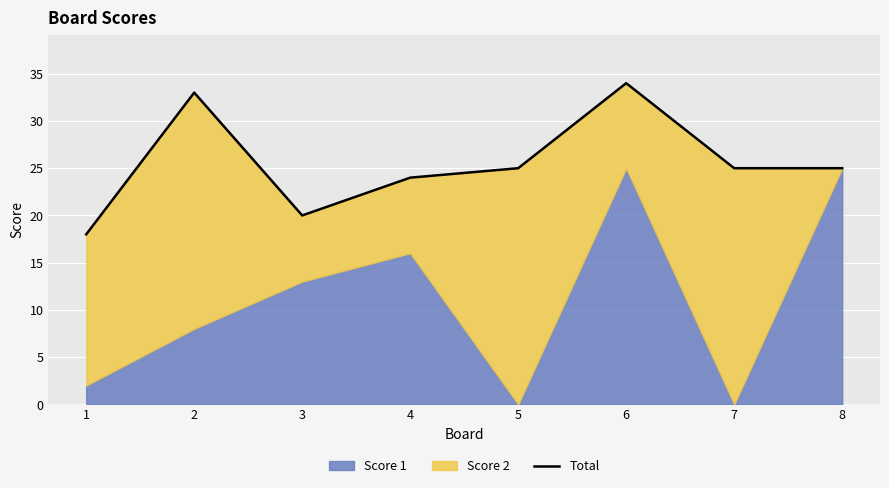

Which label corresponds to the largest value in the chart?

6